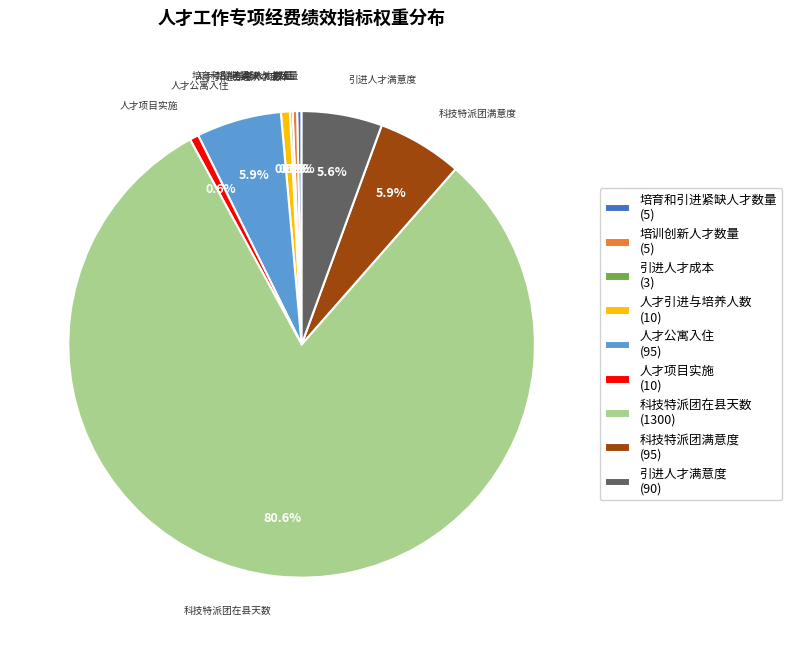

Between 人才项目实施 (10) and 科技特派团在县天数 (1300), which is larger?

科技特派团在县天数 (1300)